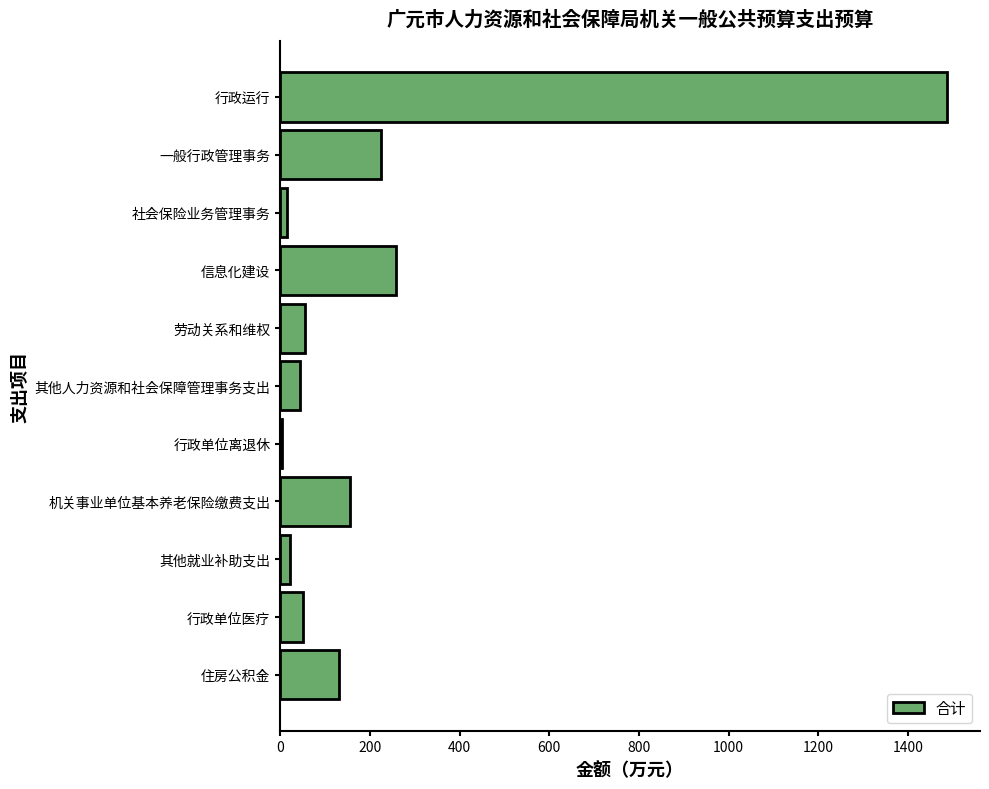

What is the greatest value displayed?

1486.0